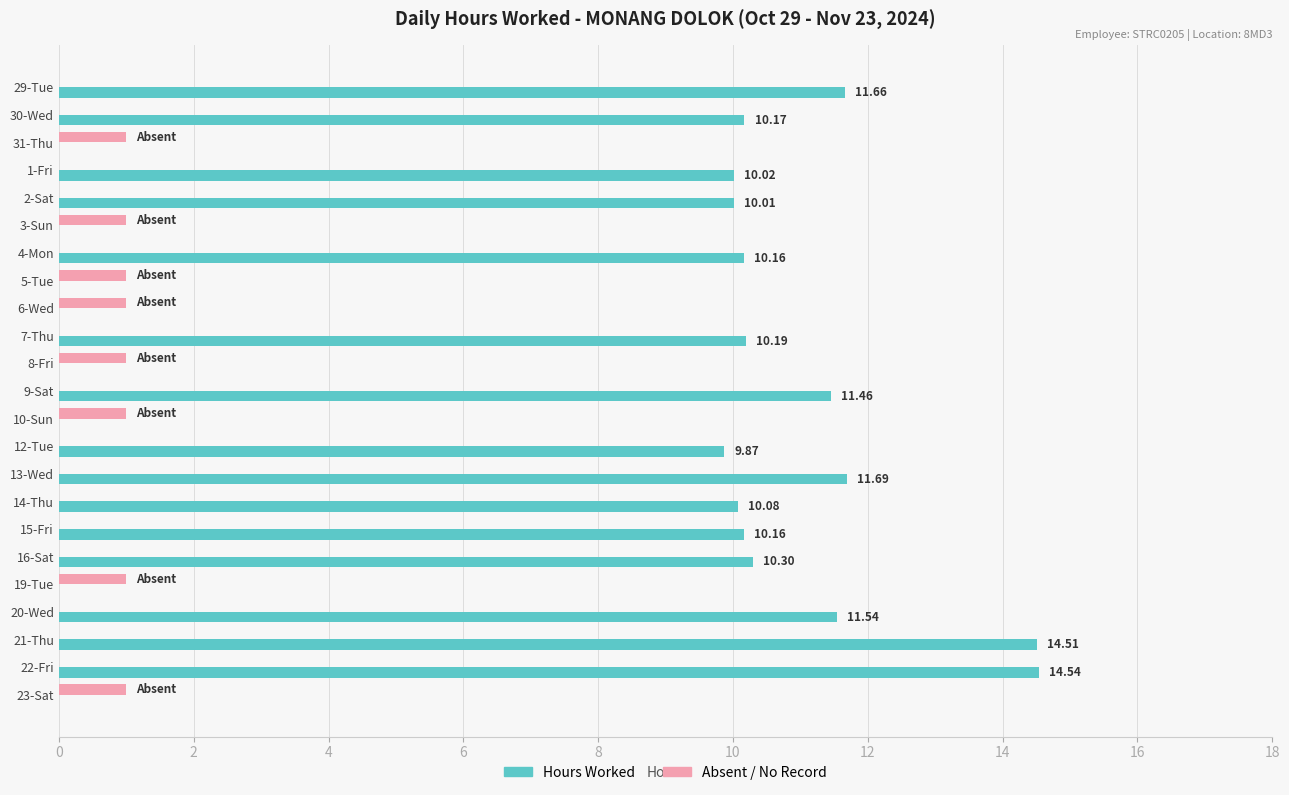

How many series are shown in this chart?

2